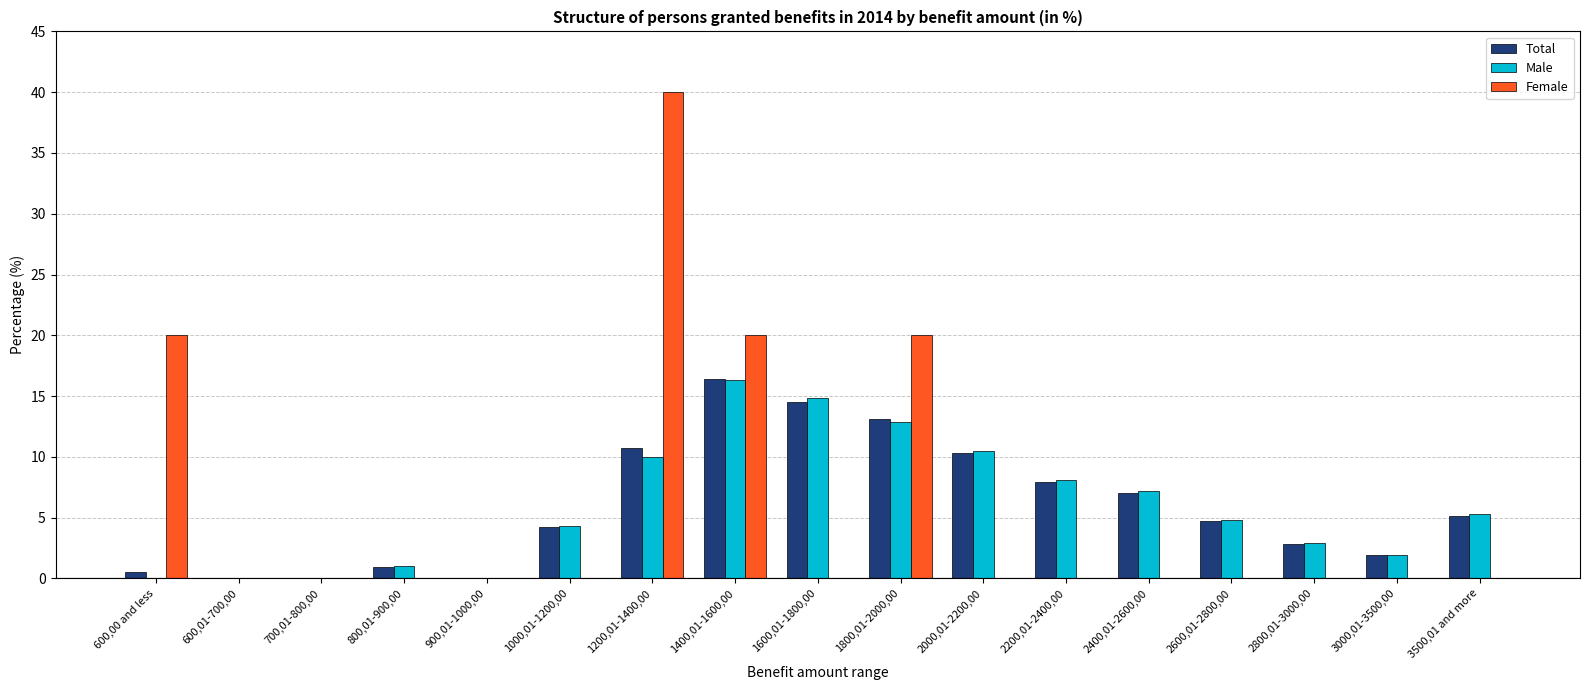

What is the sum of all Total values?

100.0